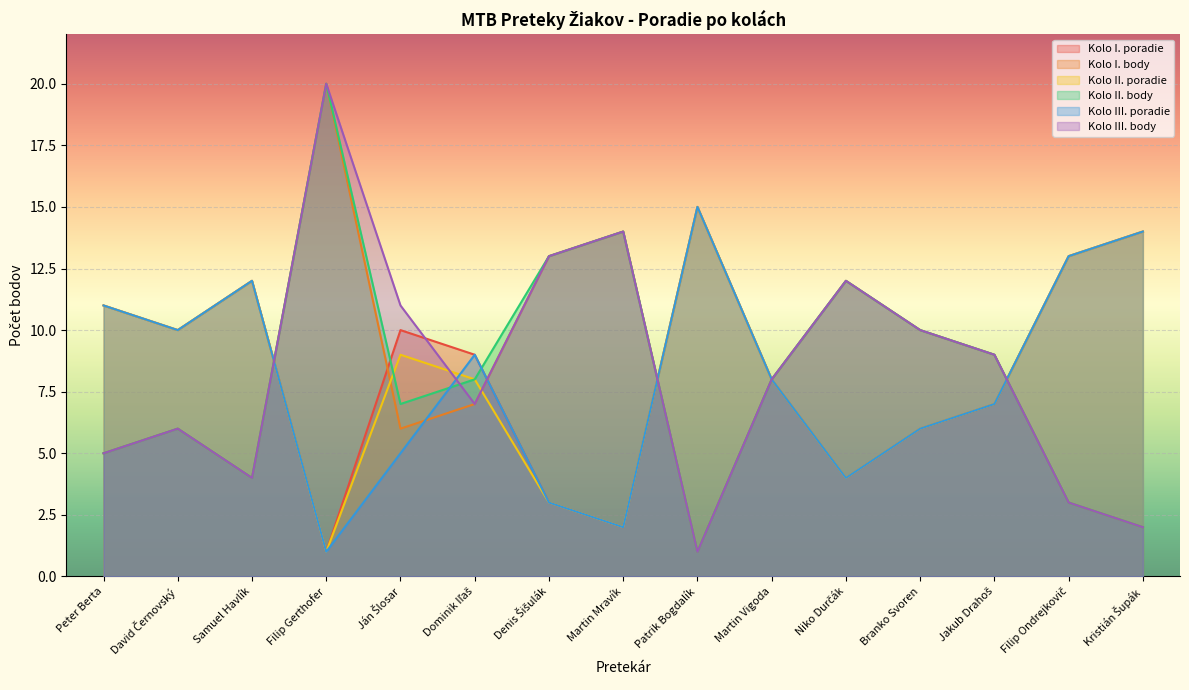

How many data points does each series have?

15